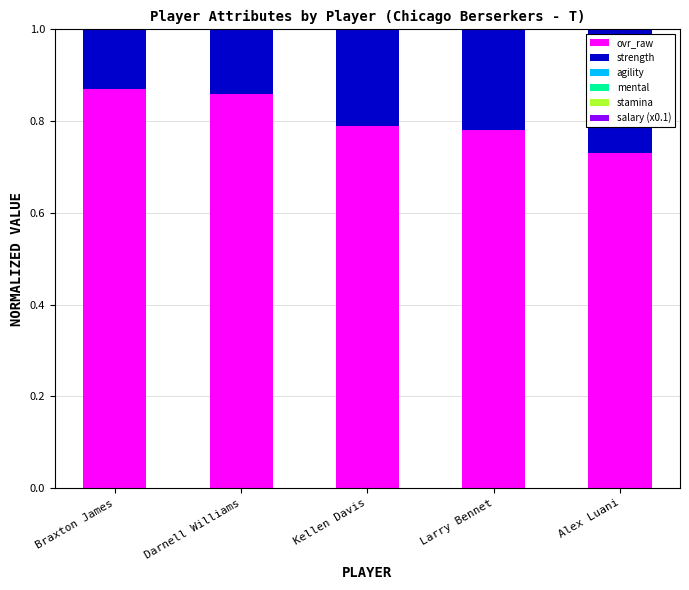

Where is mental nearest to the value 0?

Kellen Davis